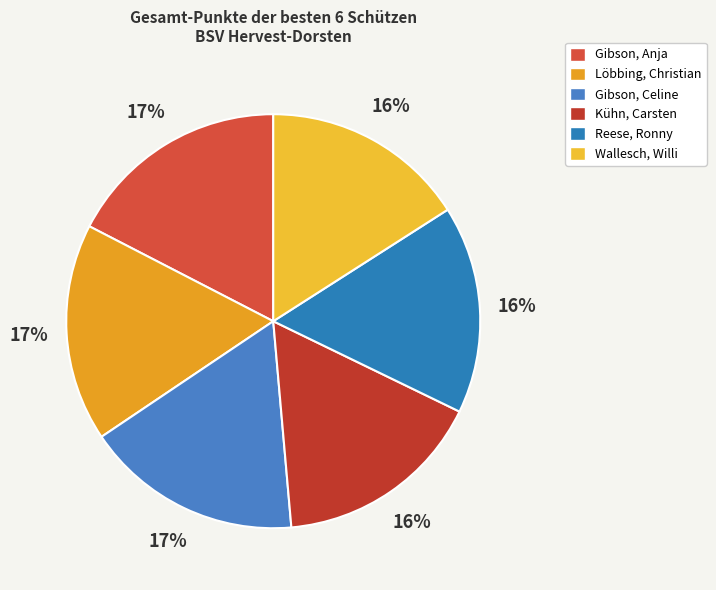

Rank the categories by value from highest to lowest.

Gibson, Anja, Löbbing, Christian, Gibson, Celine, Kühn, Carsten, Reese, Ronny, Wallesch, Willi